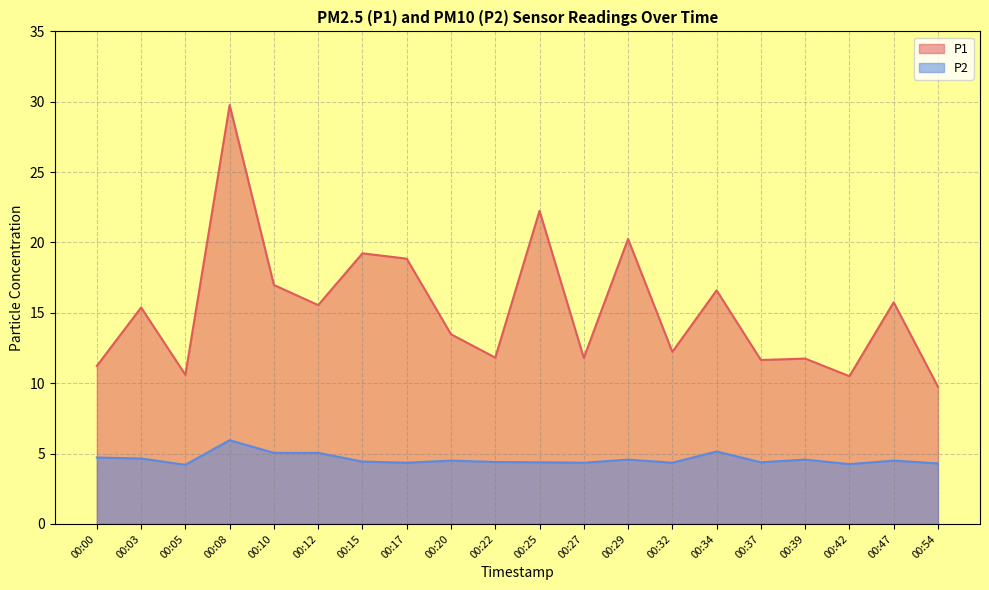

The P2 series shows 4.4 at 00:22. True or false?

True